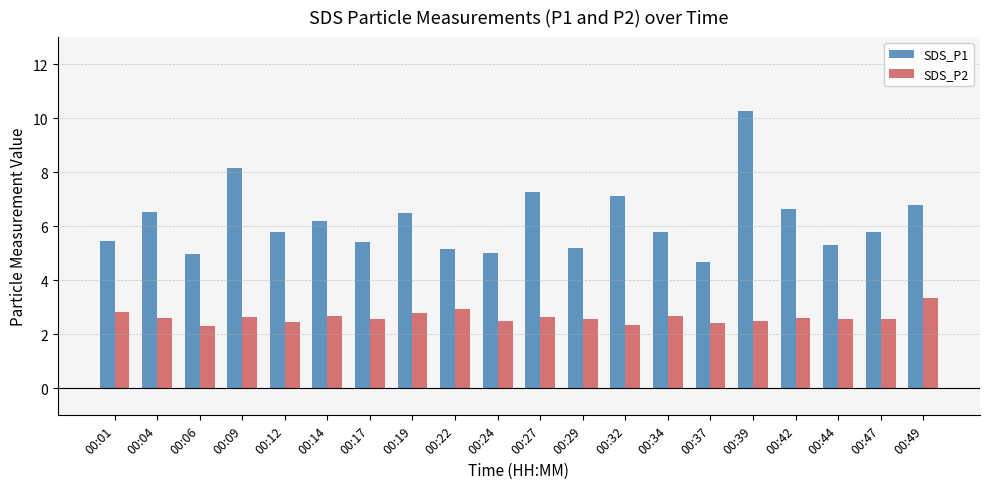

Which label corresponds to the largest value in the chart?

00:39